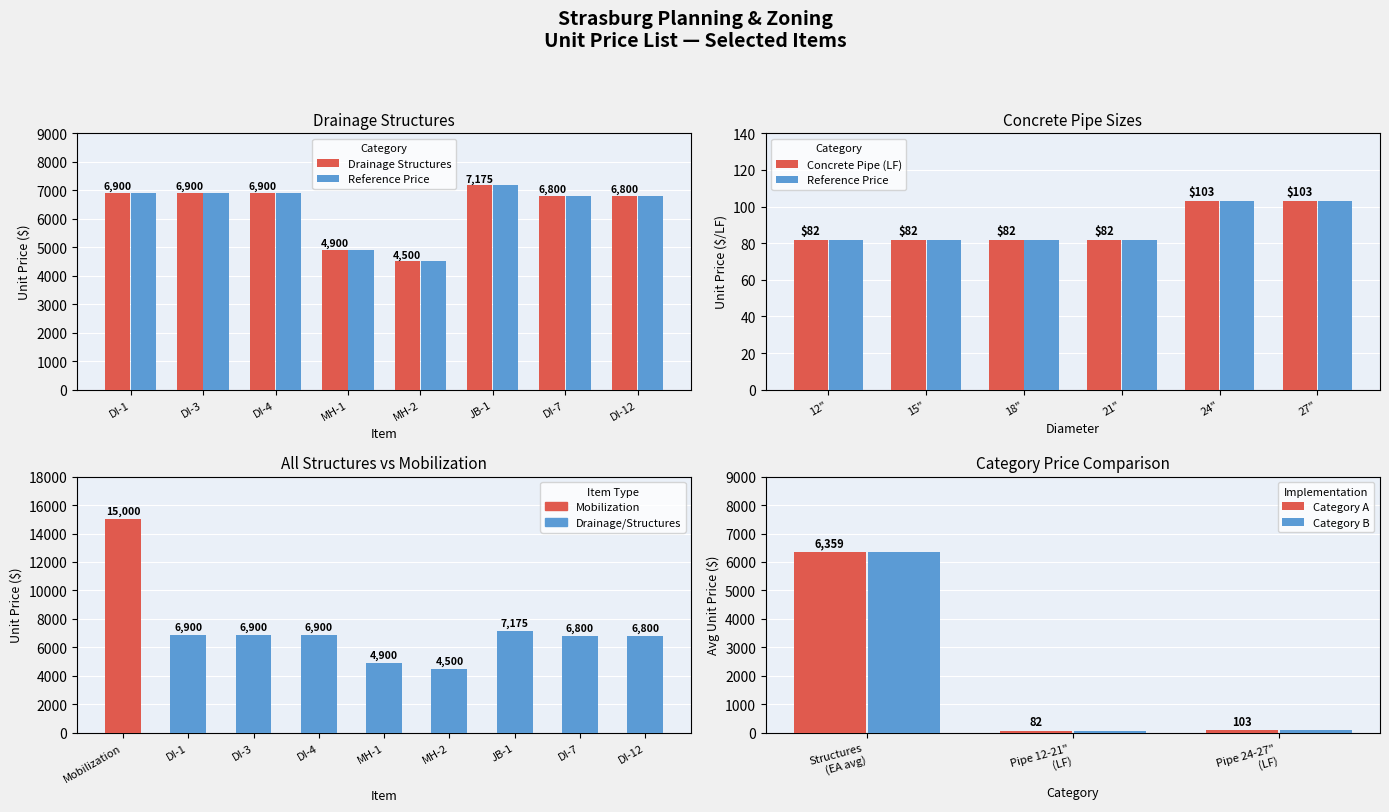

What is the value of the 15th bar from the left?

103